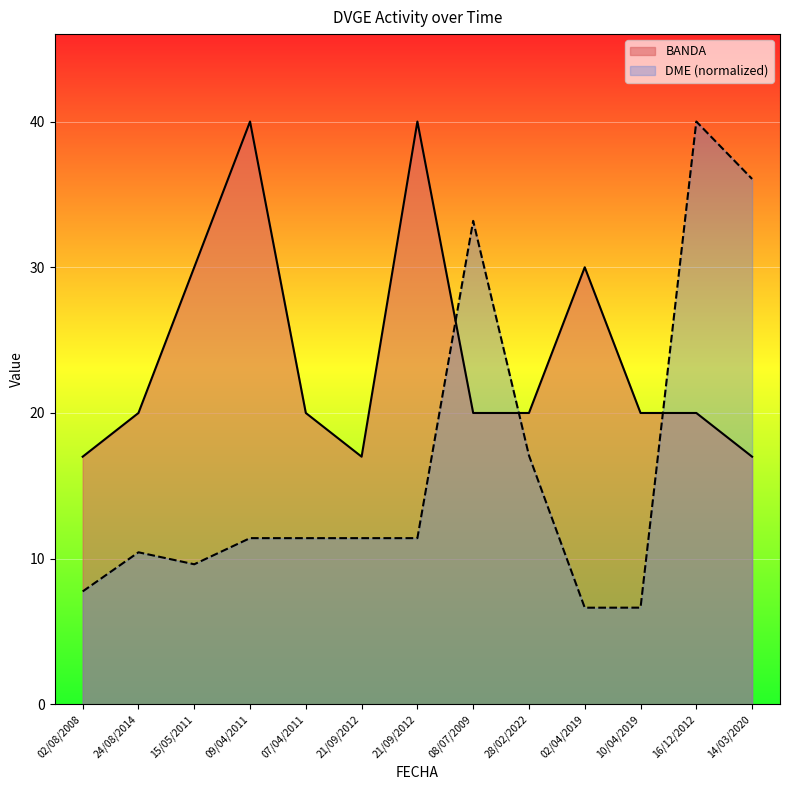

Reading right to left, list all the values displayed in this chart.

BANDA: 14/03/2020=17.0	16/12/2012=20.0	10/04/2019=20.0	02/04/2019=30.0	28/02/2022=20.0	08/07/2009=20.0	21/09/2012=40.0	21/09/2012=17.0	07/04/2011=20.0	09/04/2011=40.0	15/05/2011=30.0	24/08/2014=20.0	02/08/2008=17.0
DME: 14/03/2020=36.1	16/12/2012=40.0	10/04/2019=6.6	02/04/2019=6.6	28/02/2022=17.1	08/07/2009=33.2	21/09/2012=11.4	21/09/2012=11.4	07/04/2011=11.4	09/04/2011=11.4	15/05/2011=9.6	24/08/2014=10.4	02/08/2008=7.8